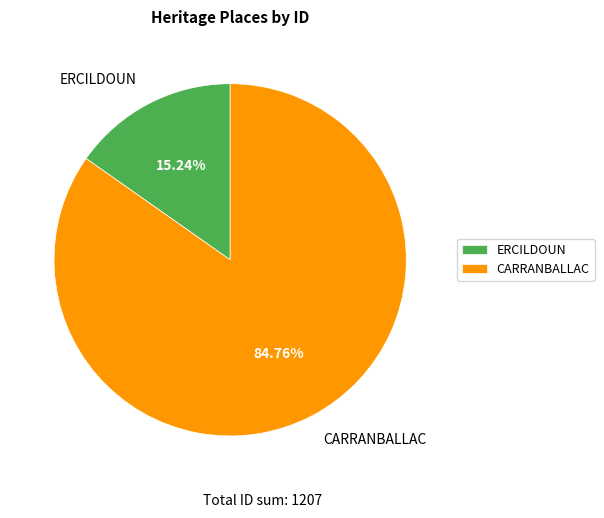

How much of the chart is everything except CARRANBALLAC?

15.2%